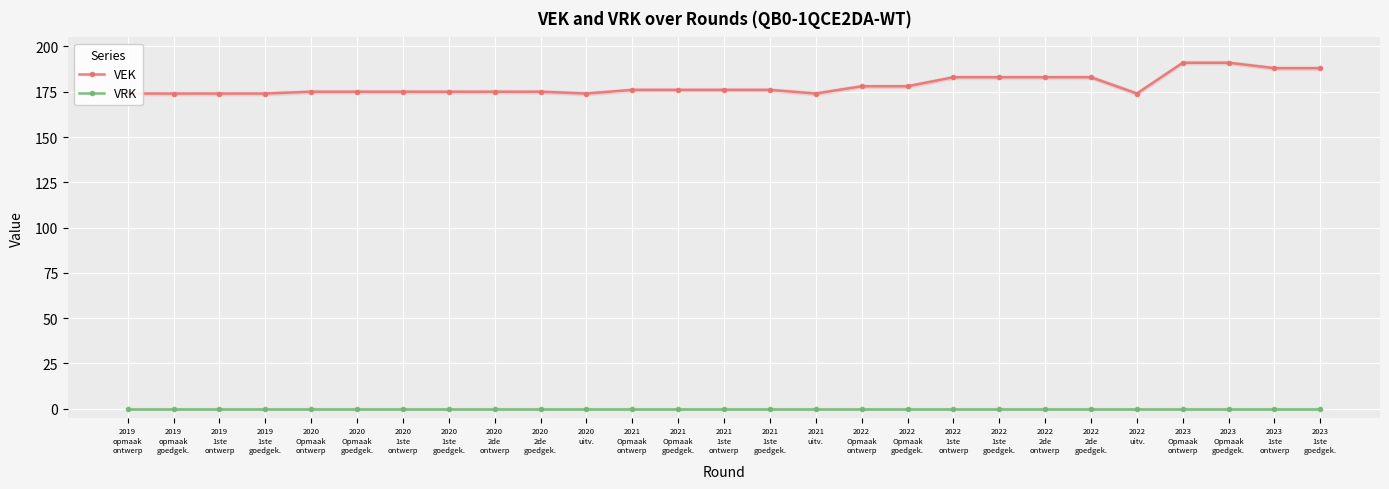

Rank the series at 2020
1ste
goedgek. from lowest to highest value.

VRK, VEK